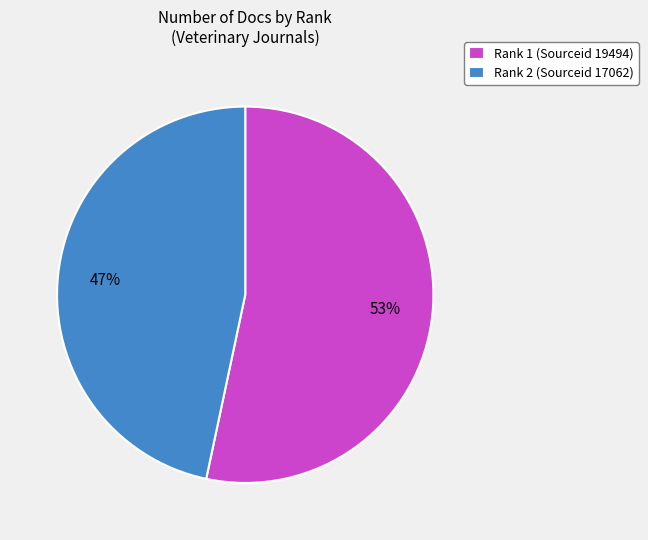

What is the majority slice?

Rank 1 (Sourceid 19494)